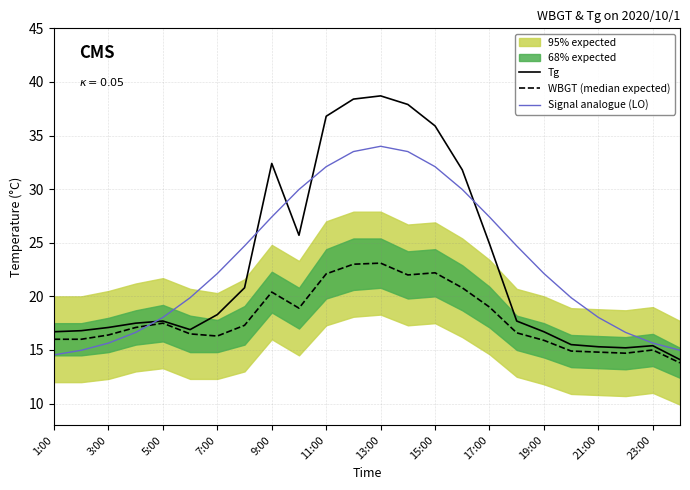

What is the minimum value shown in the chart?

13.8